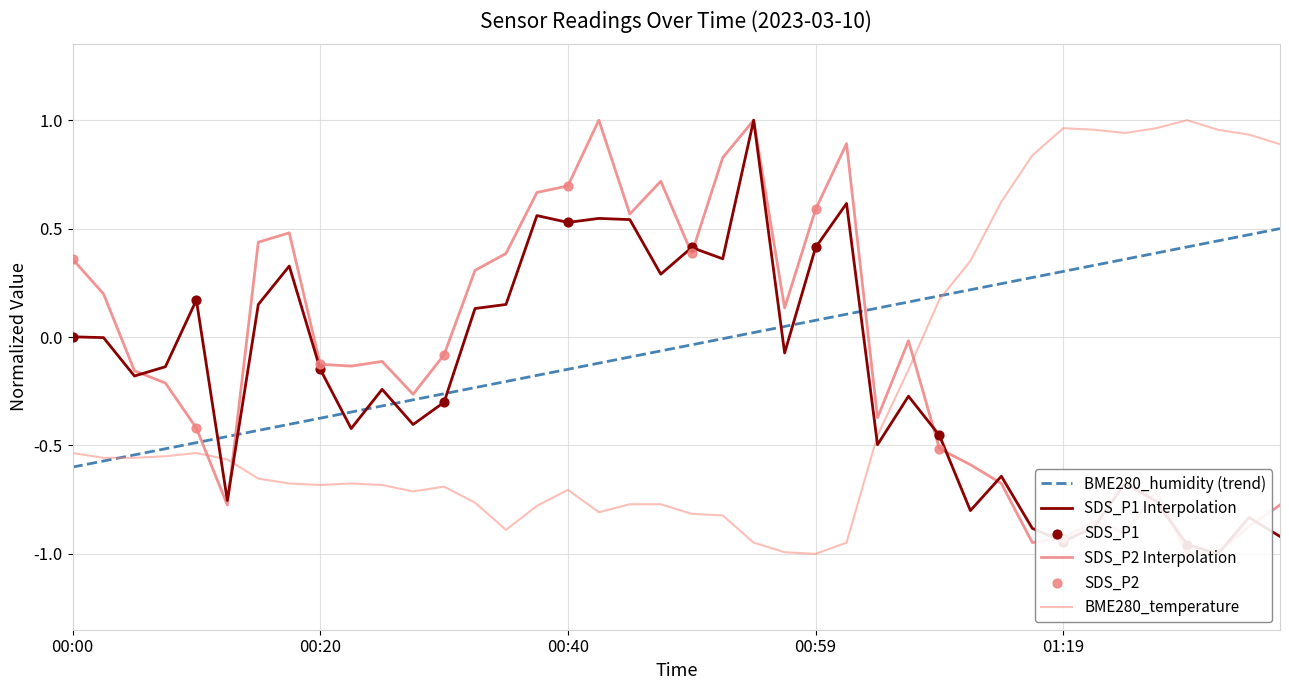

Which series contains the highest Y value?

SDS_P1